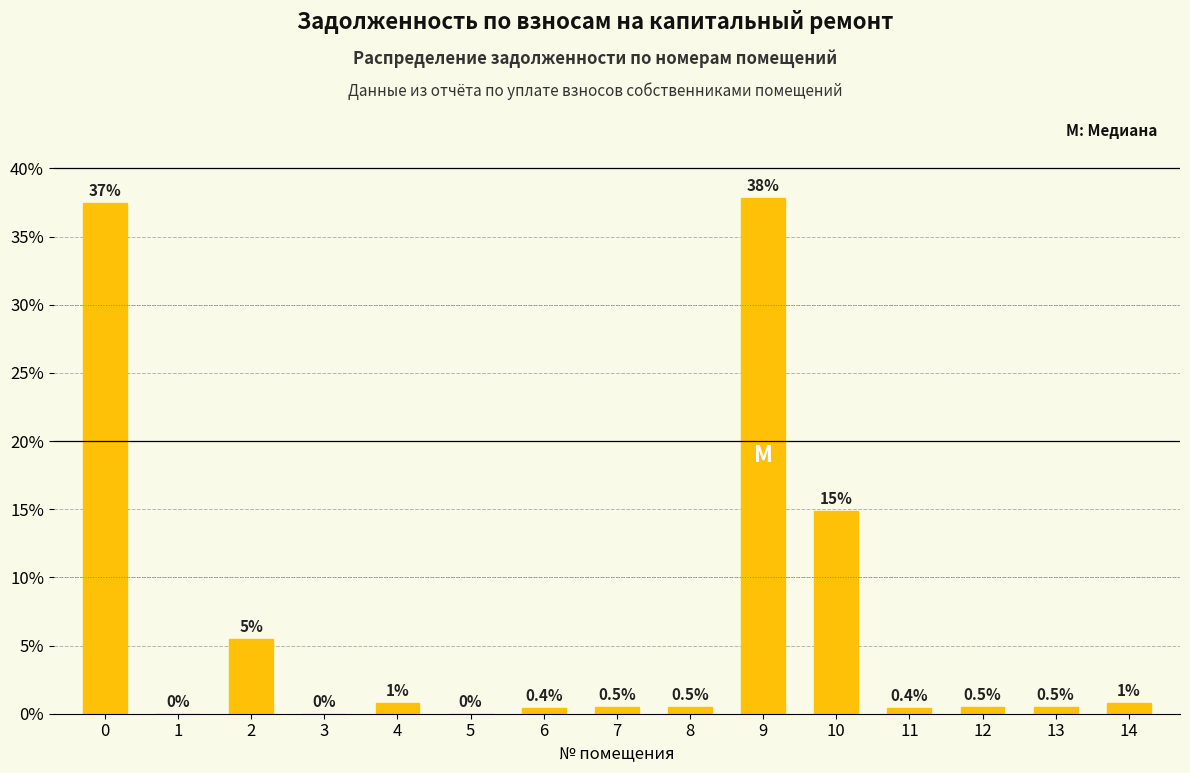

Which label corresponds to the largest value in the chart?

9